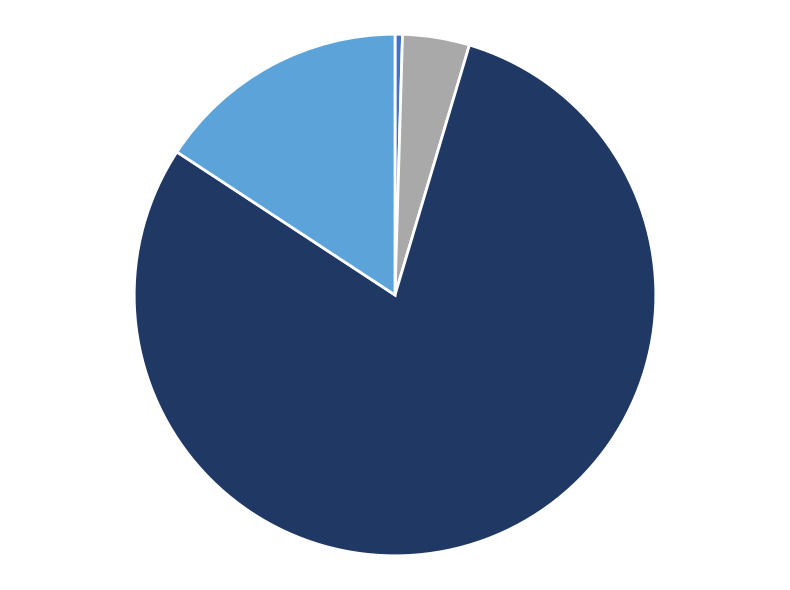

Is there a majority slice in this chart?

Yes